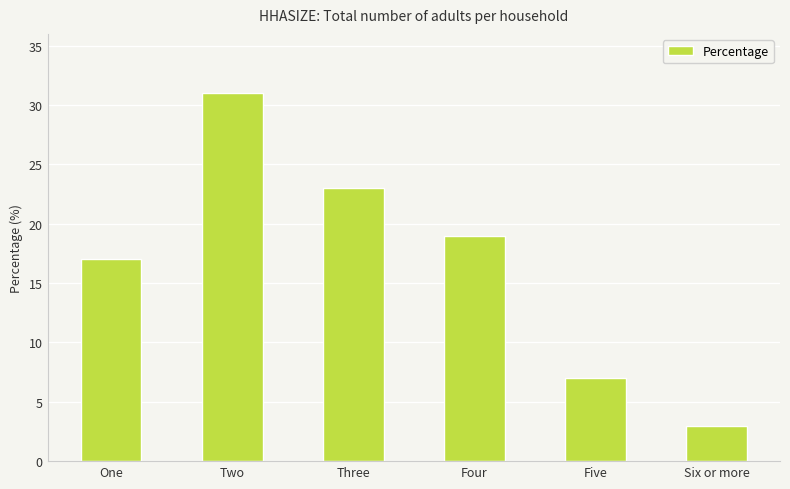

Reading right to left, extract all data points from this chart.

Six or more=3	Five=7	Four=19	Three=23	Two=31	One=17